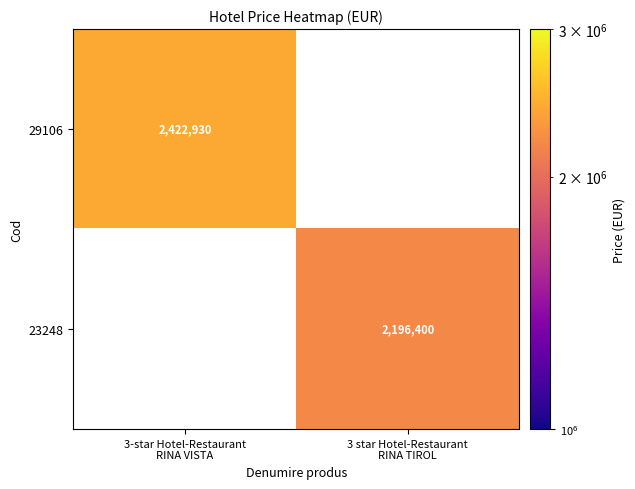

The 23248 series shows 1526492 at 3-star Hotel-Restaurant RINA VISTA. True or false?

False